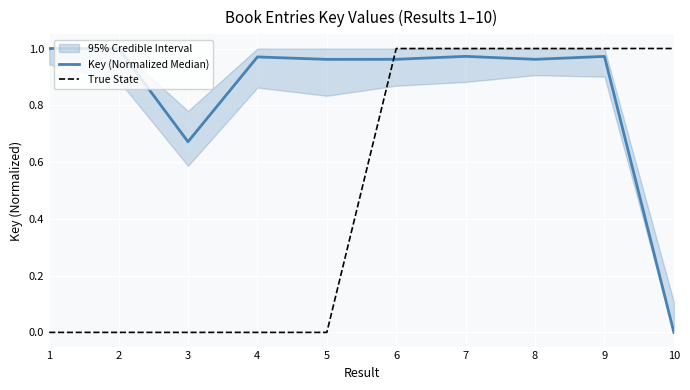

Which series has the widest spread of values?

Key (Normalized Median)